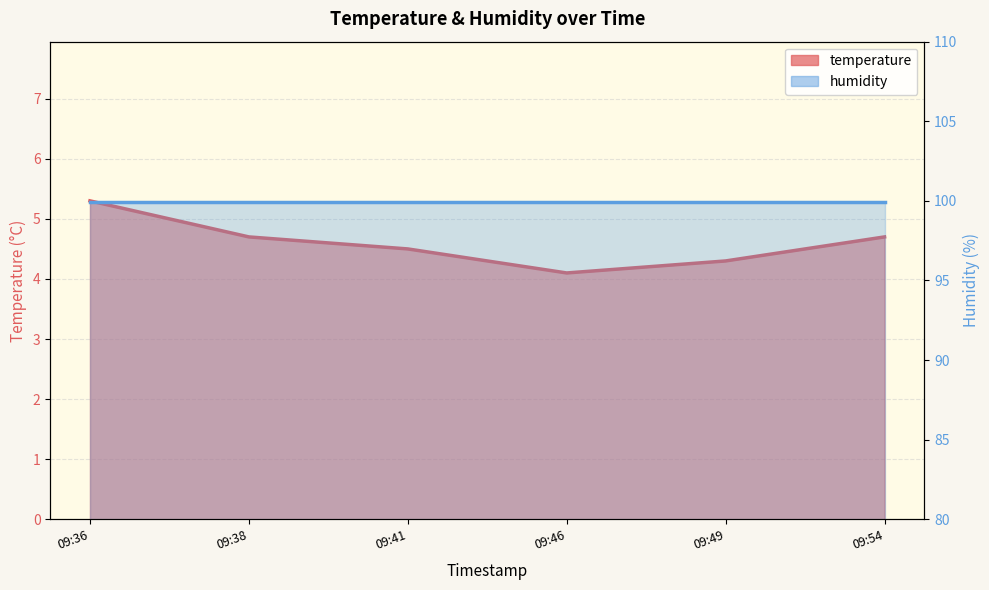

How many points are lower than both their immediate neighbors (excluding endpoints)?

1